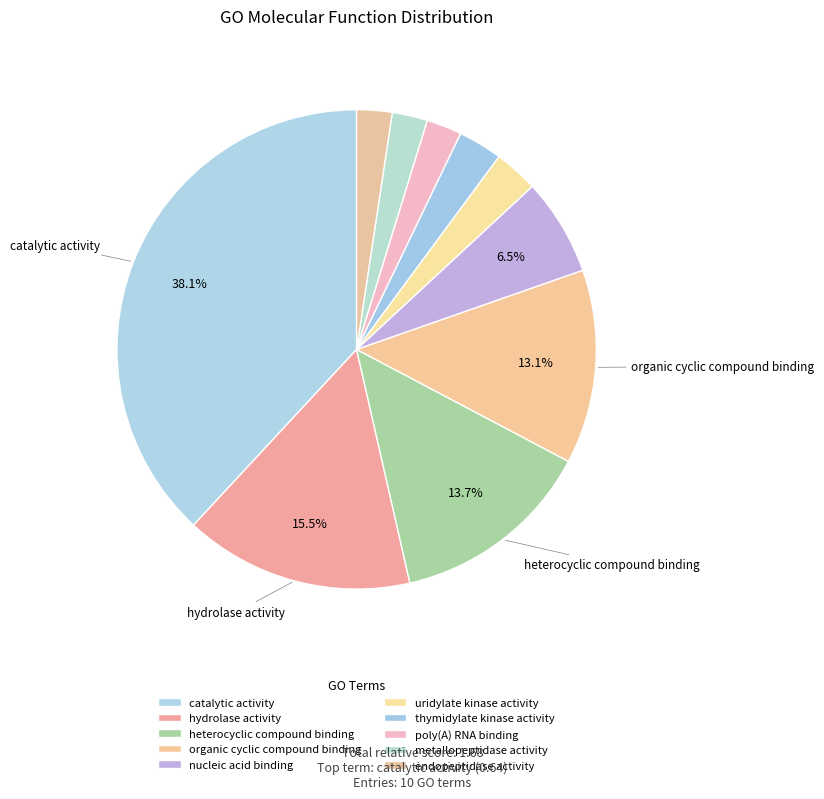

How many segments does this pie chart have?

10